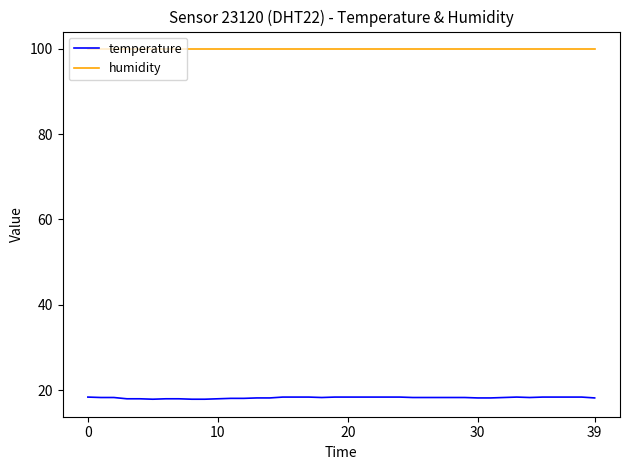

What are all the series names shown in the legend?

temperature, humidity